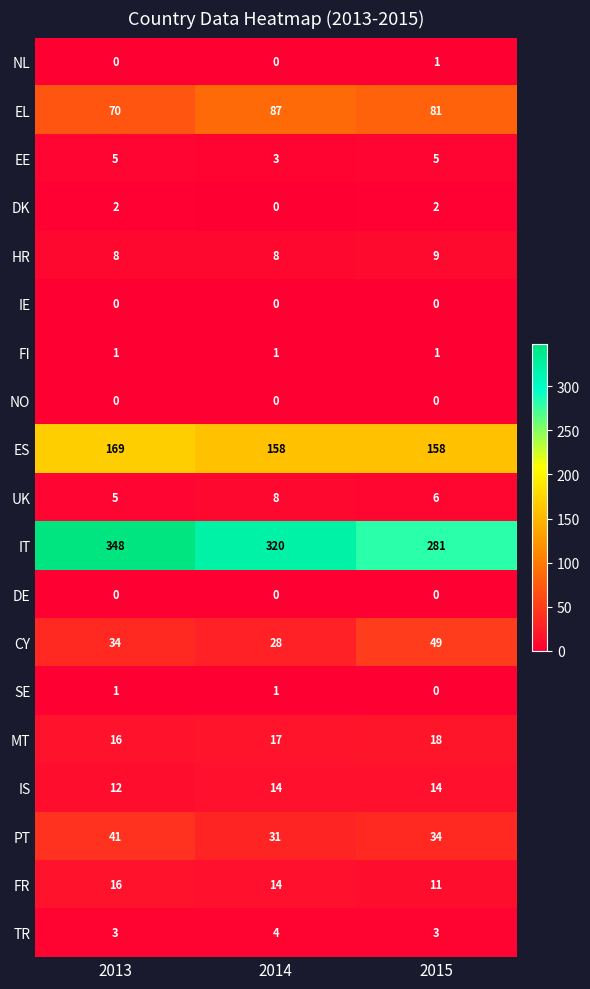

What is the greatest value displayed?

348